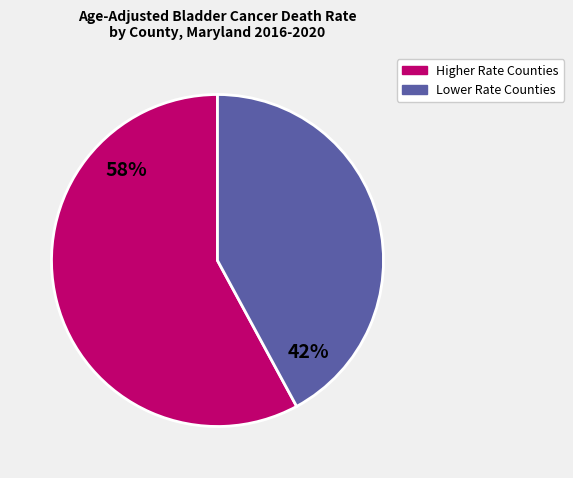

Is there a majority slice in this chart?

Yes